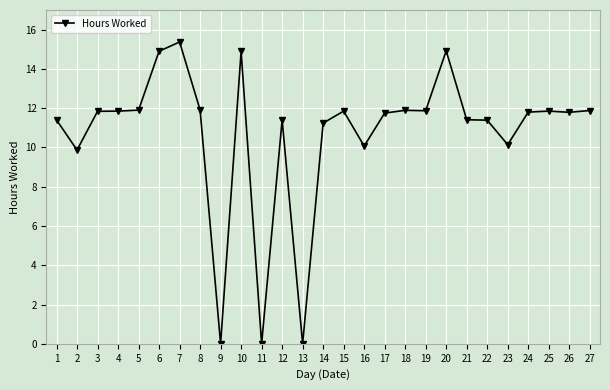

Where is the first local minimum?

2